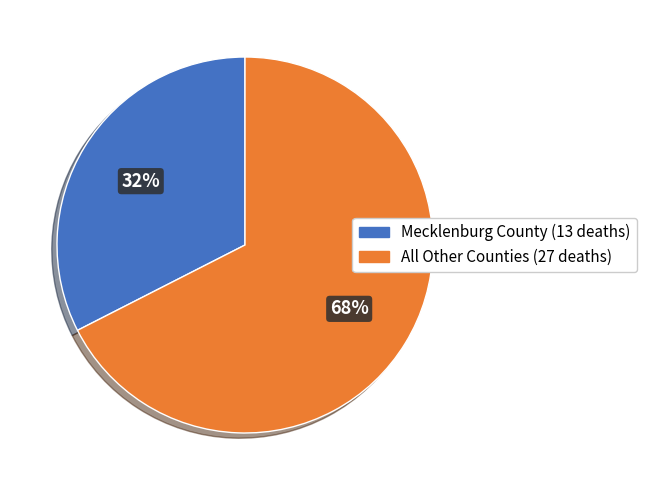

Is there a majority slice in this chart?

Yes